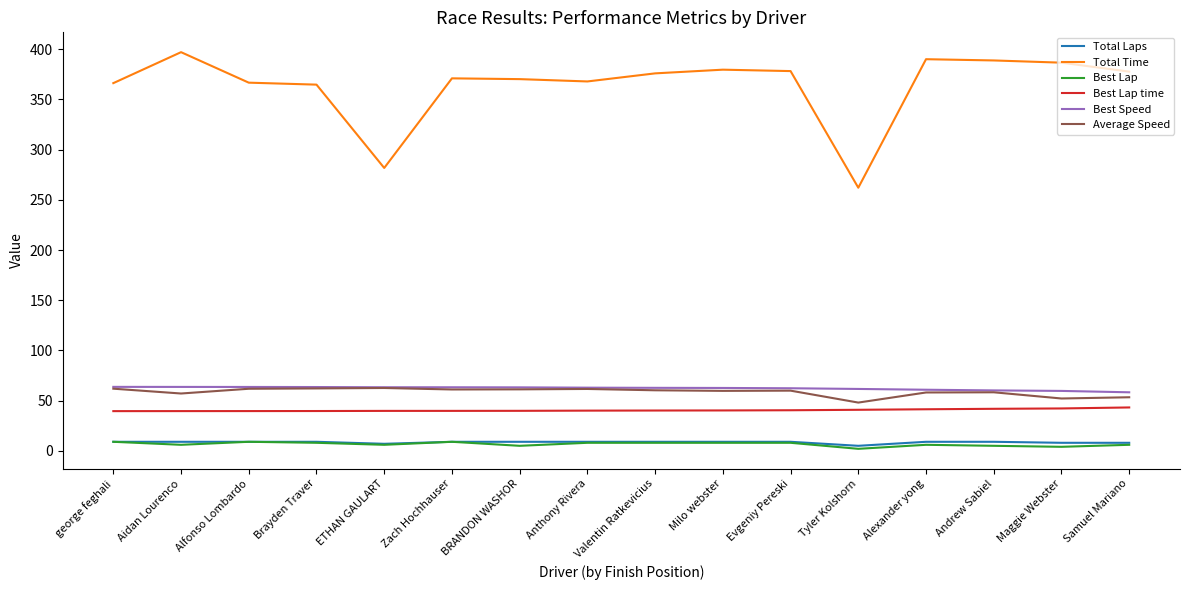

True or false: Average Speed has more than 0 interior local peaks.

True